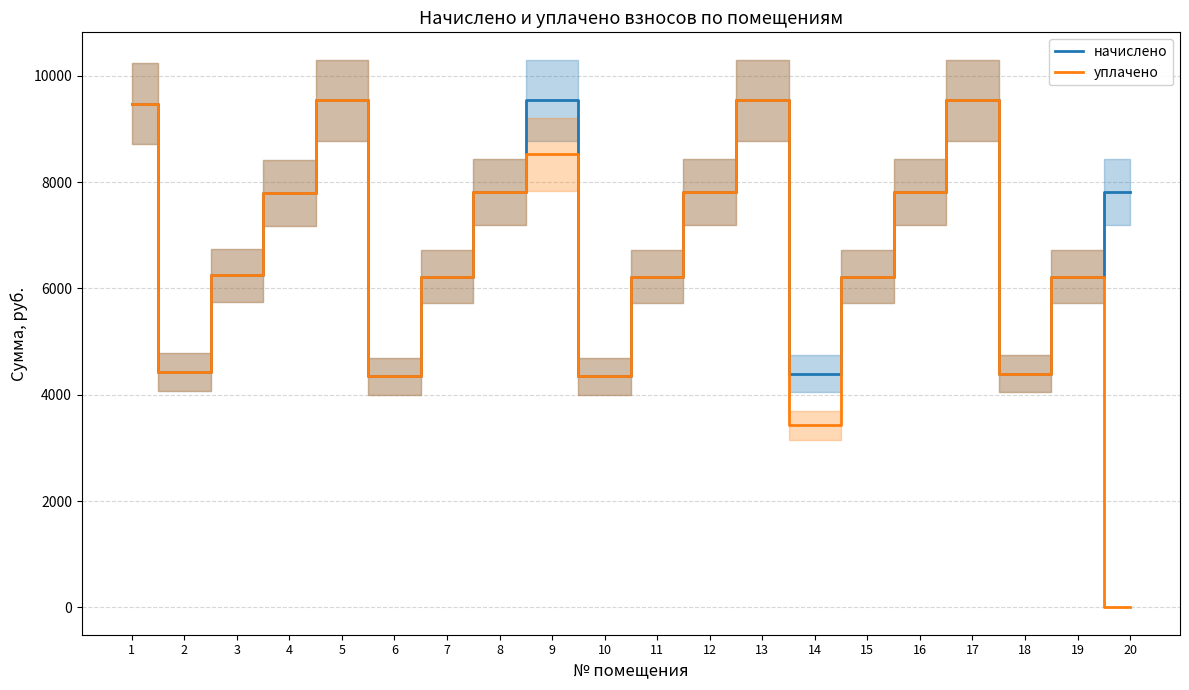

Which series has the widest spread of values?

уплачено